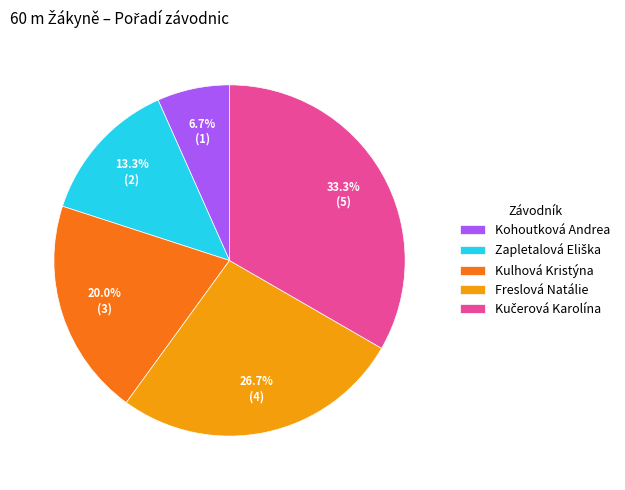

Is there any slice that represents more than half of the pie?

No